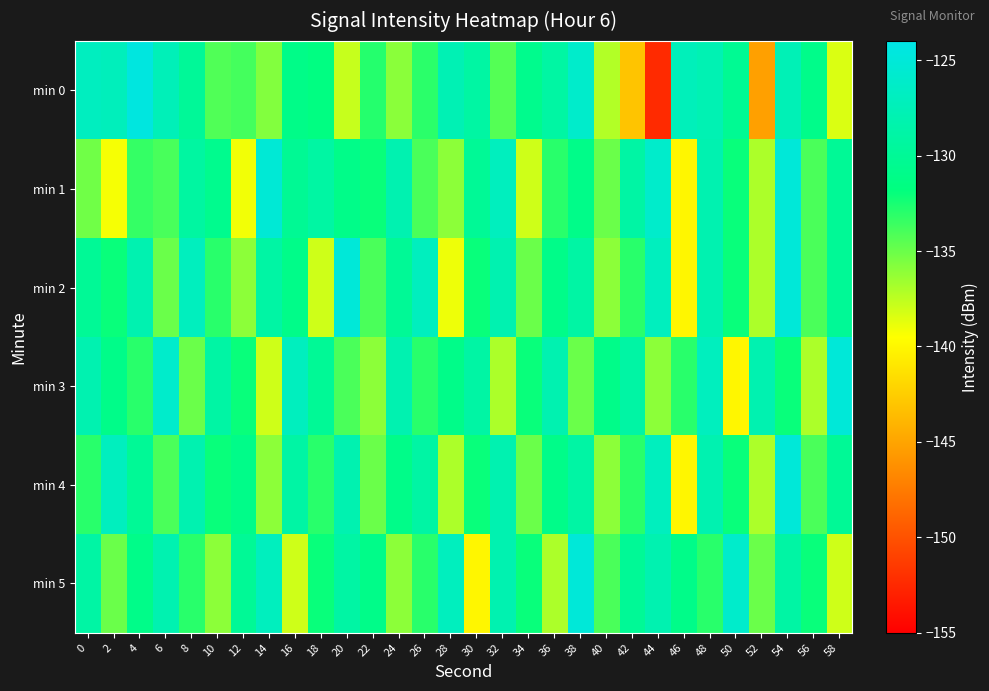

At which category does the chart reach its minimum across all series?

44